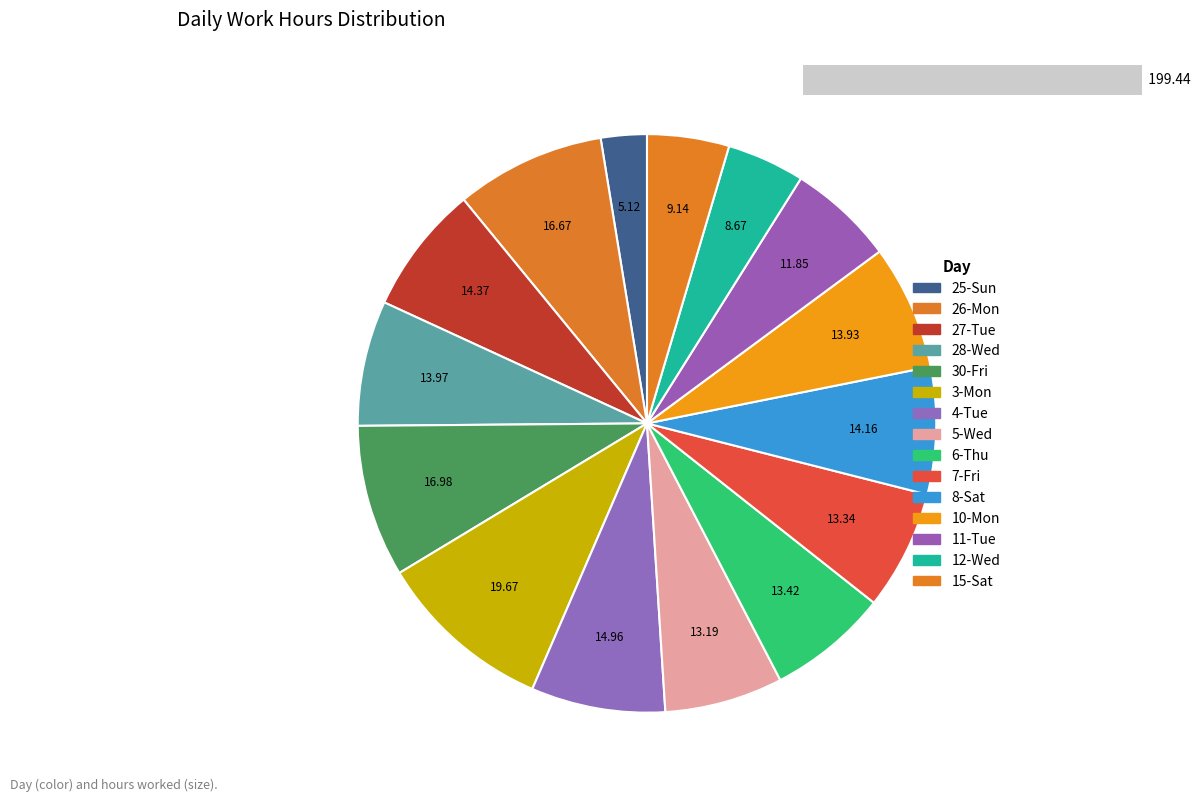

How many segments does this pie chart have?

15